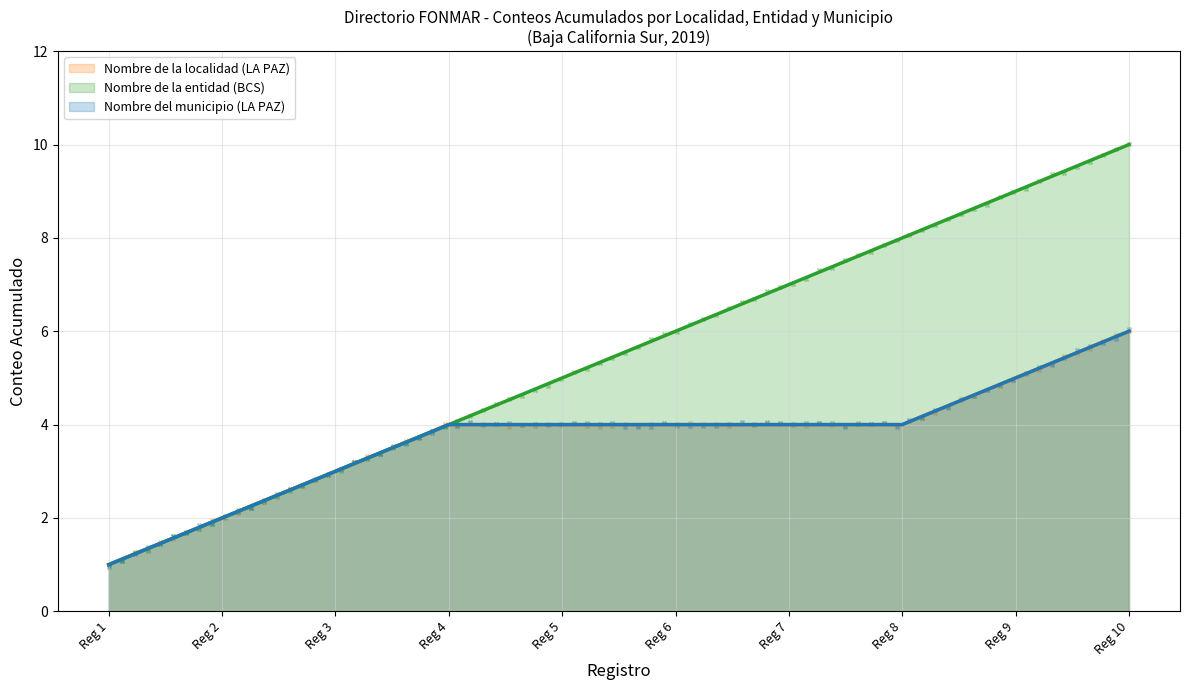

Which series contains the lowest Y value?

Nombre de la localidad